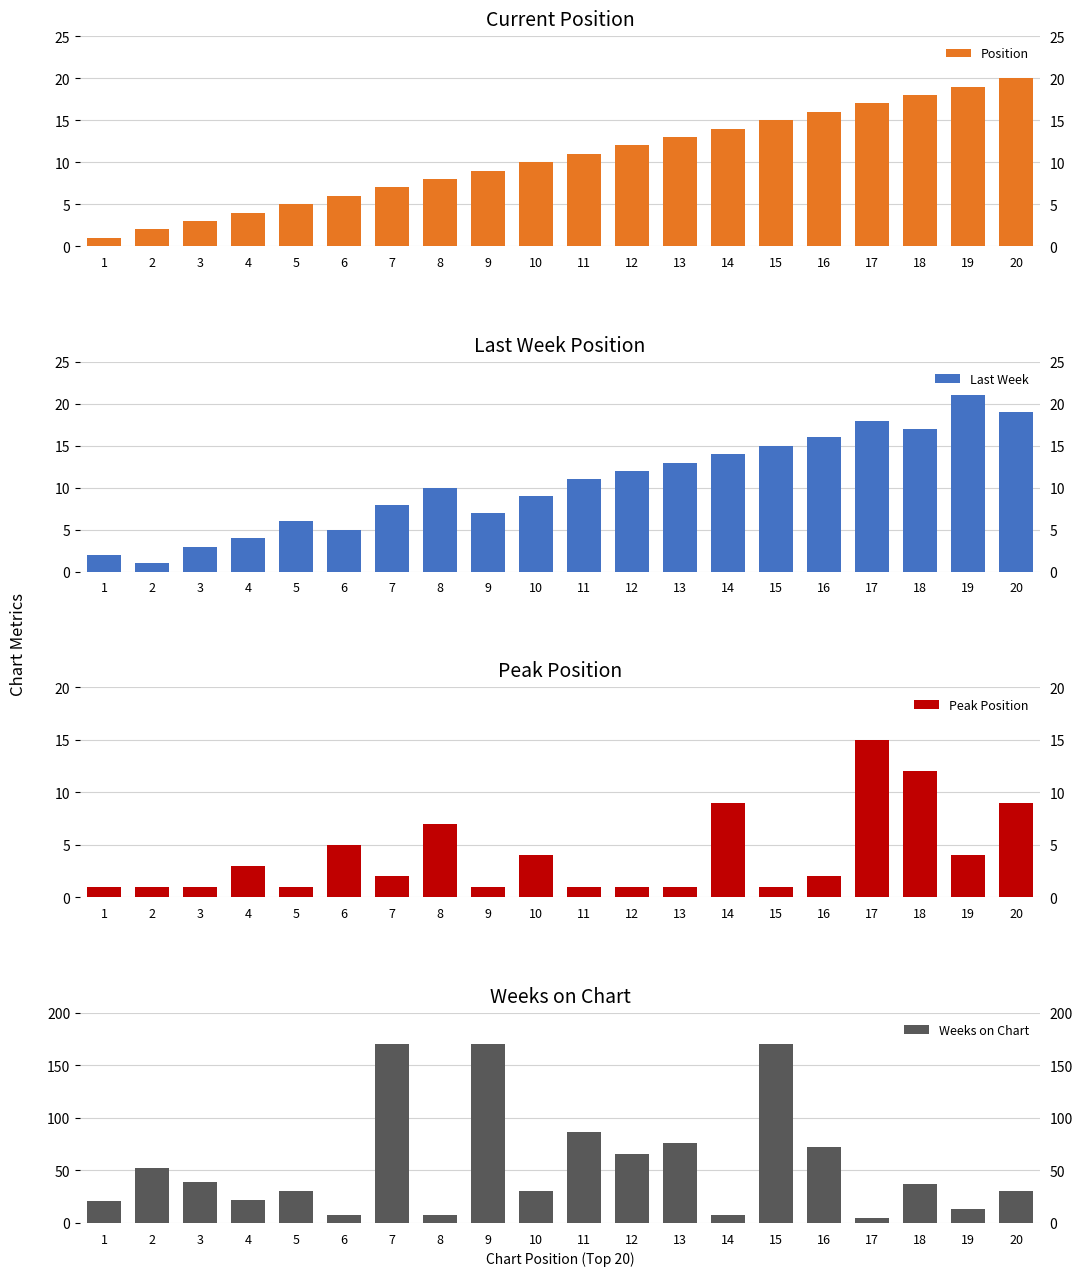

Are the bars horizontal?

No